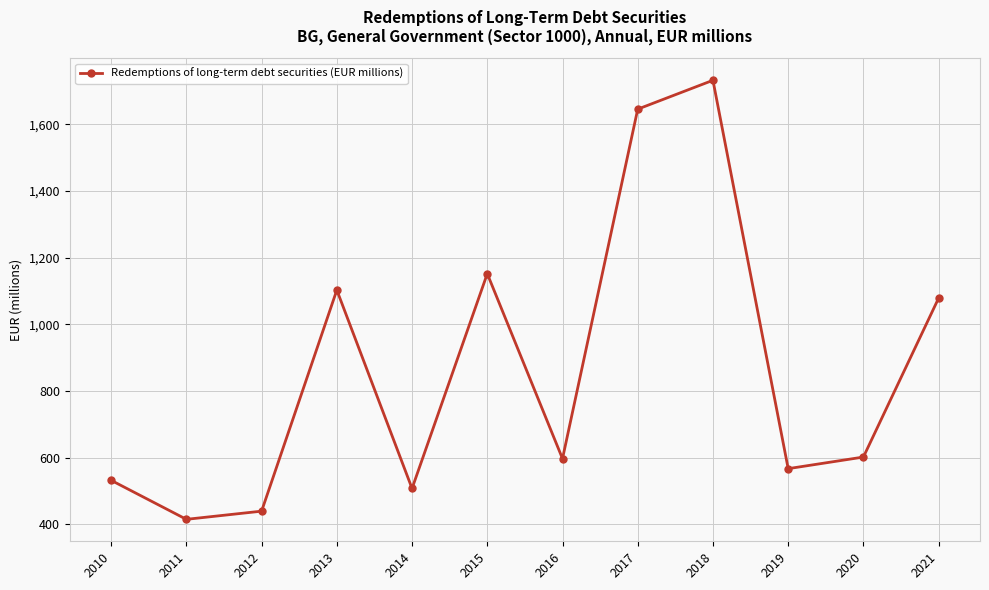

The chart shows a value of 1645.5 at 2017. True or false?

True